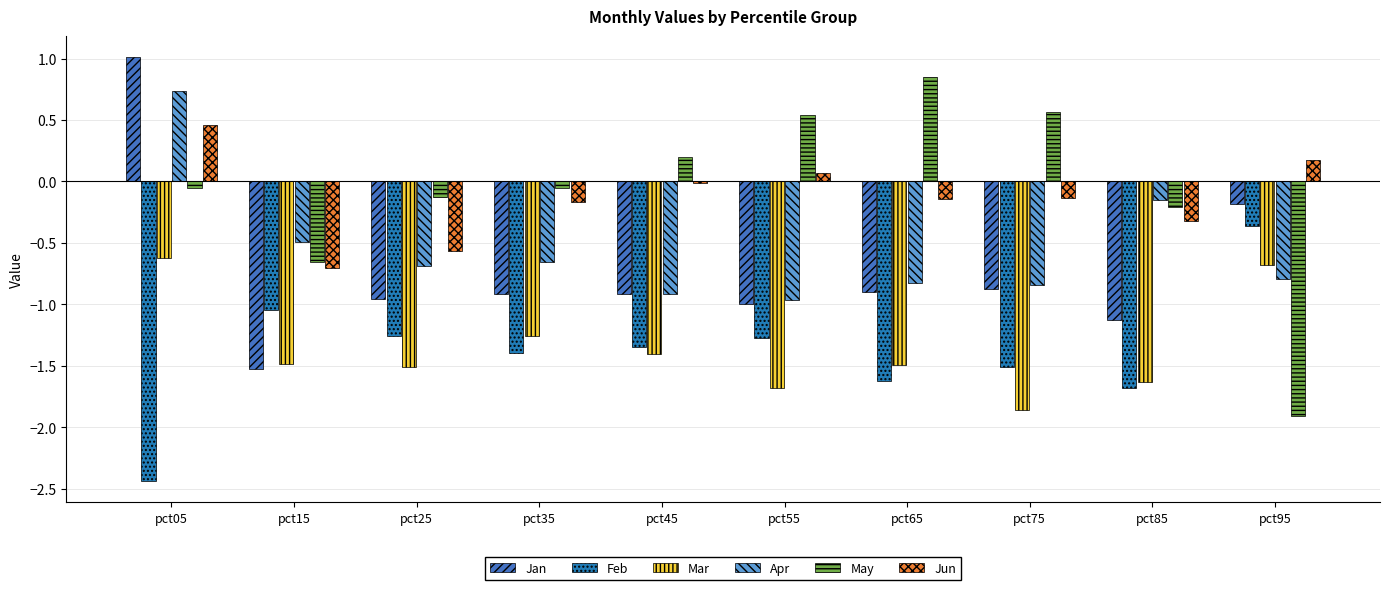

Rank the series at pct95 from highest to lowest value.

Jun, Jan, Feb, Mar, Apr, May